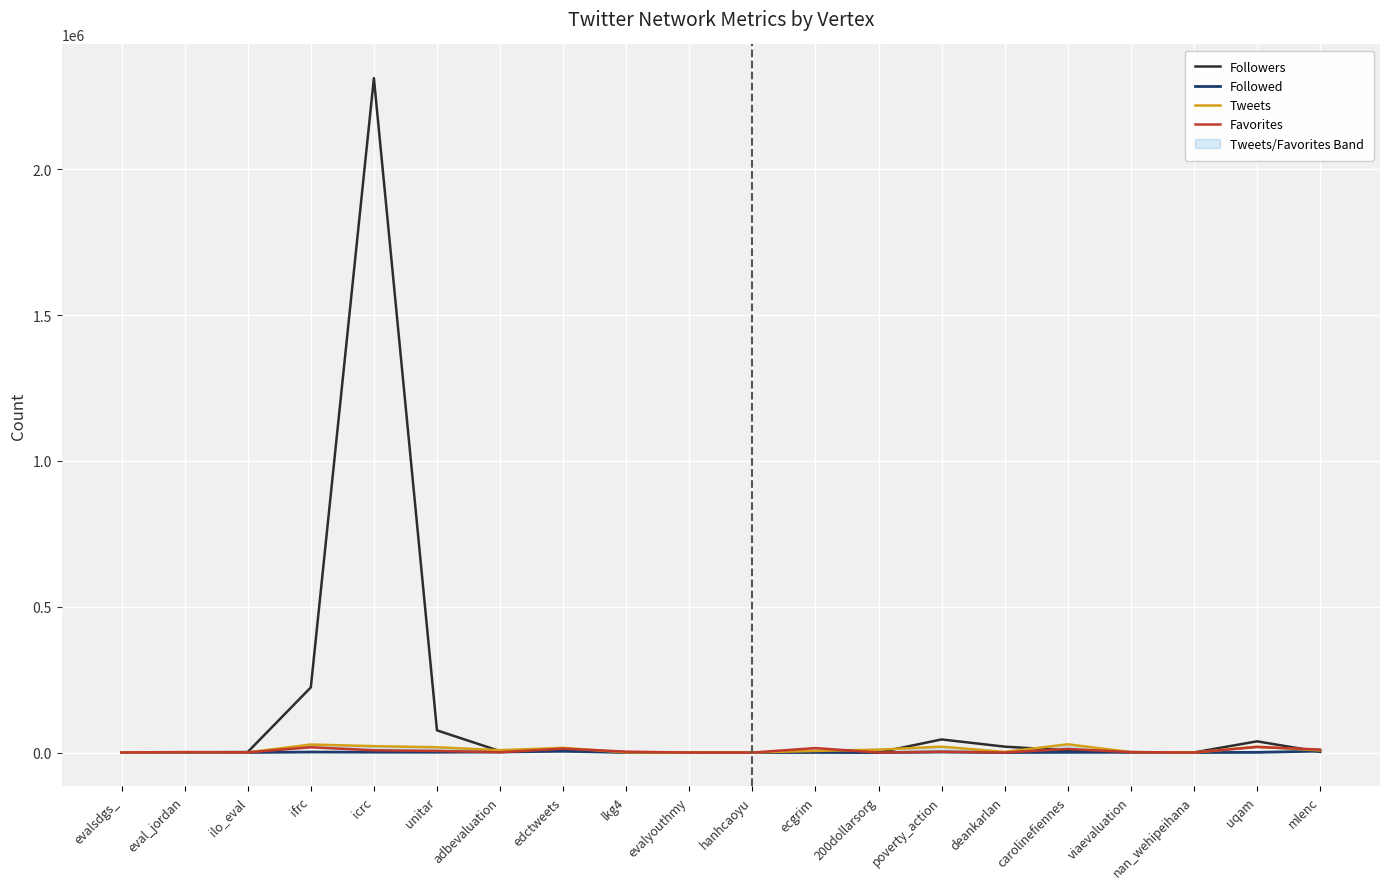

Reading left to right, list all the values displayed in this chart.

Followers: evalsdgs_=511	eval_jordan=871	ilo_eval=1879	ifrc=223423	icrc=2312669	unitar=76159	adbevaluation=4797	edctweets=8701	lkg4=513	evalyouthmy=2	hanhcaoyu=145	ecgrim=1334	200dollarsorg=207	poverty_action=44976	deankarlan=20251	carolinefiennes=7612	viaevaluation=1272	nan_wehipeihana=309	uqam=38531	mlenc=2347
Followed: evalsdgs_=106	eval_jordan=425	ilo_eval=282	ifrc=1797	icrc=1276	unitar=1084	adbevaluation=1947	edctweets=4394	lkg4=308	evalyouthmy=10	hanhcaoyu=35	ecgrim=822	200dollarsorg=23	poverty_action=1855	deankarlan=116	carolinefiennes=721	viaevaluation=838	nan_wehipeihana=127	uqam=646	mlenc=4981
Tweets: evalsdgs_=206	eval_jordan=1025	ilo_eval=801	ifrc=27533	icrc=22026	unitar=18209	adbevaluation=8082	edctweets=16293	lkg4=617	evalyouthmy=2	hanhcaoyu=113	ecgrim=5702	200dollarsorg=9954	poverty_action=20321	deankarlan=2221	carolinefiennes=28391	viaevaluation=1510	nan_wehipeihana=185	uqam=20201	mlenc=7483
Favorites: evalsdgs_=322	eval_jordan=1741	ilo_eval=751	ifrc=18225	icrc=7842	unitar=5728	adbevaluation=939	edctweets=13480	lkg4=3115	evalyouthmy=0	hanhcaoyu=63	ecgrim=15360	200dollarsorg=3	poverty_action=2817	deankarlan=199	carolinefiennes=12518	viaevaluation=1490	nan_wehipeihana=229	uqam=19181	mlenc=10362